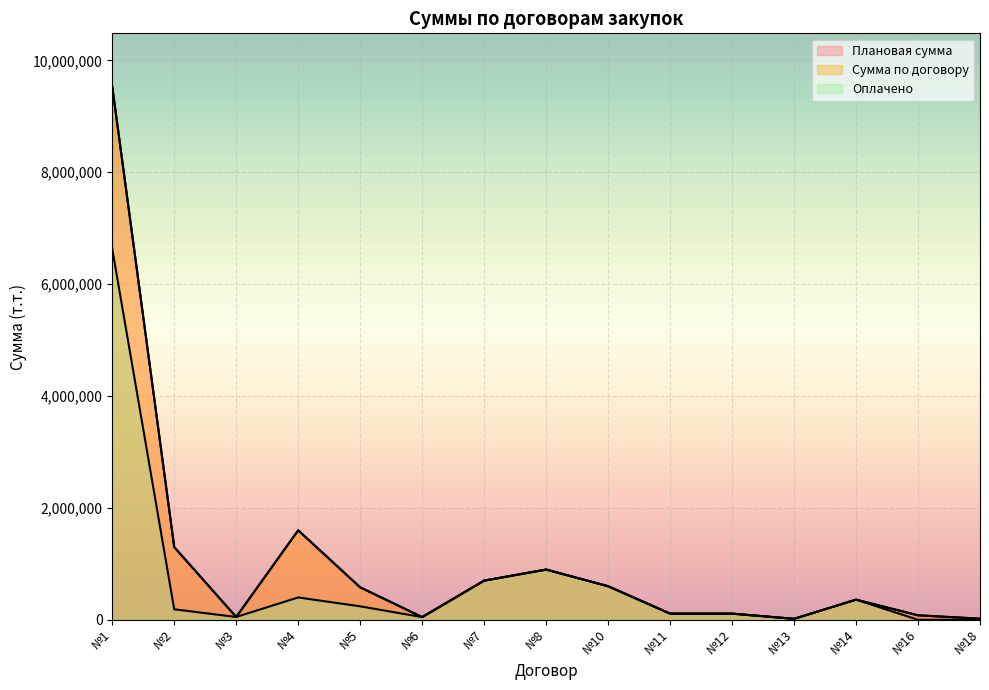

True or false: Оплачено has a value of 3826158.9 at №1.

False